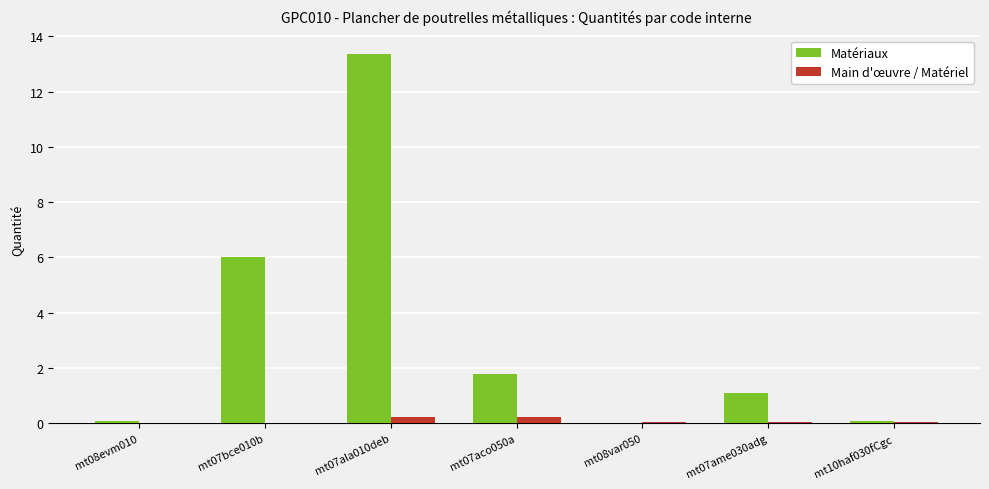

Which label corresponds to the largest value in the chart?

mt07ala010deb